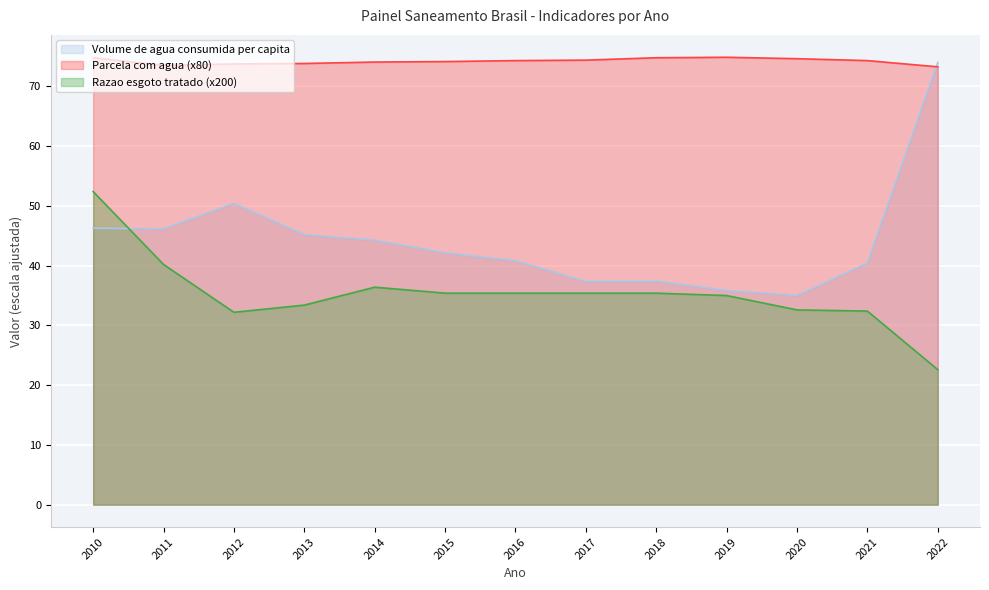

Reading left to right, list all the values displayed in this chart.

Volume de agua consumida per capita: 46.3	46.1	50.4	45.2	44.3	42.1	40.8	37.4	37.4	35.9	35.0	40.5	74.0
Parcela com agua: 74.8	73.5	73.8	73.8	74.1	74.2	74.3	74.4	74.8	74.9	74.6	74.3	73.3
Razao esgoto tratado: 52.4	40.2	32.2	33.4	36.4	35.4	35.4	35.4	35.4	35.0	32.6	32.4	22.6